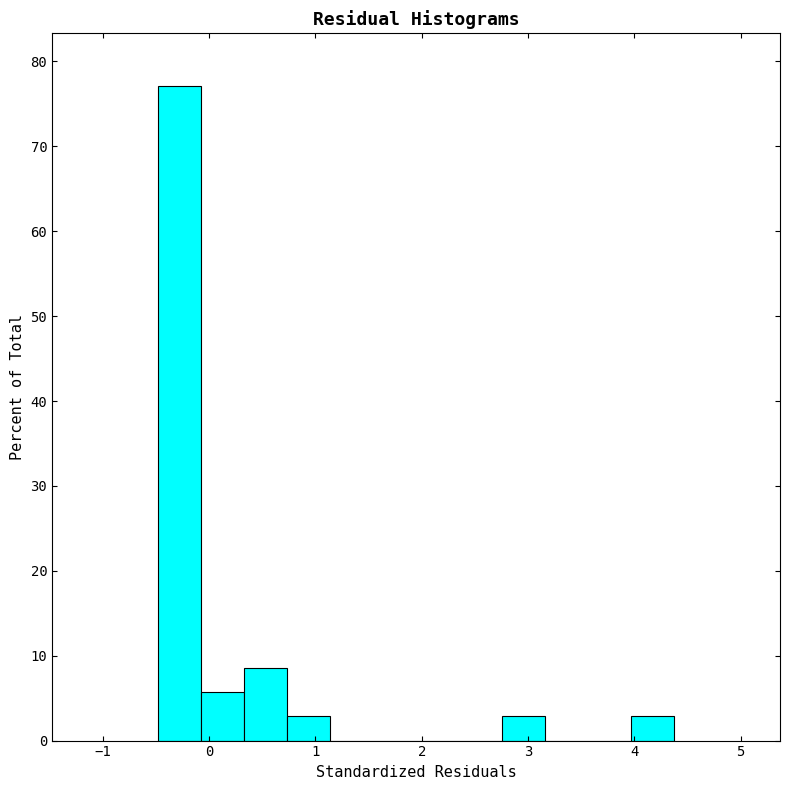

How tall is the bar that spans -0.1 to 0.3 on the x-axis? Neither the bar edges nor the heights are printed on the chart, so give them approximately, as read against the axes.

6